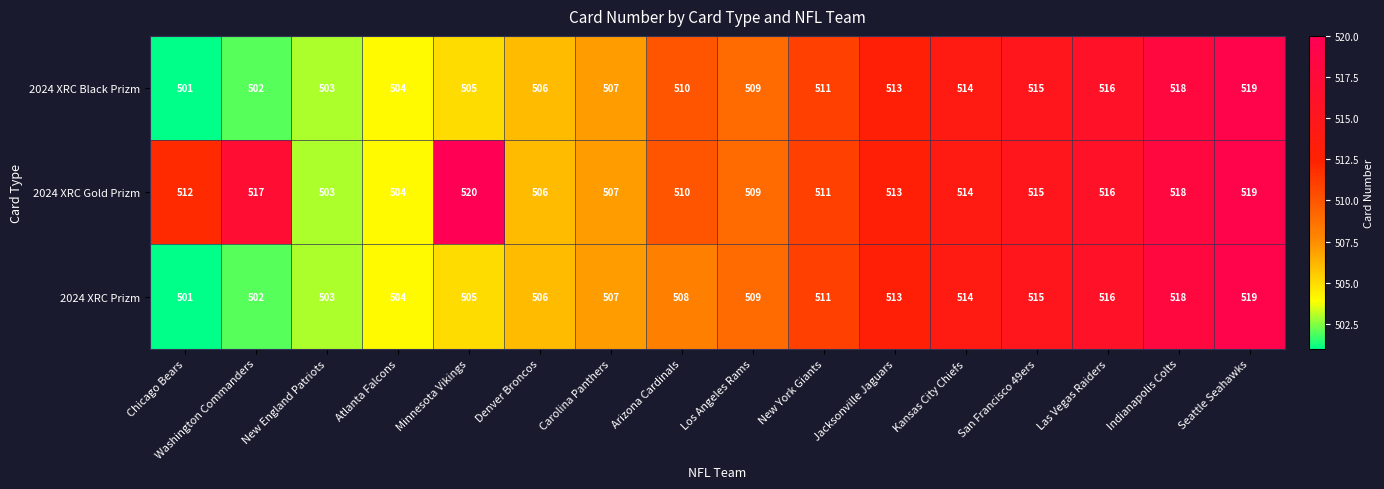

What is the maximum value shown in the chart?

520